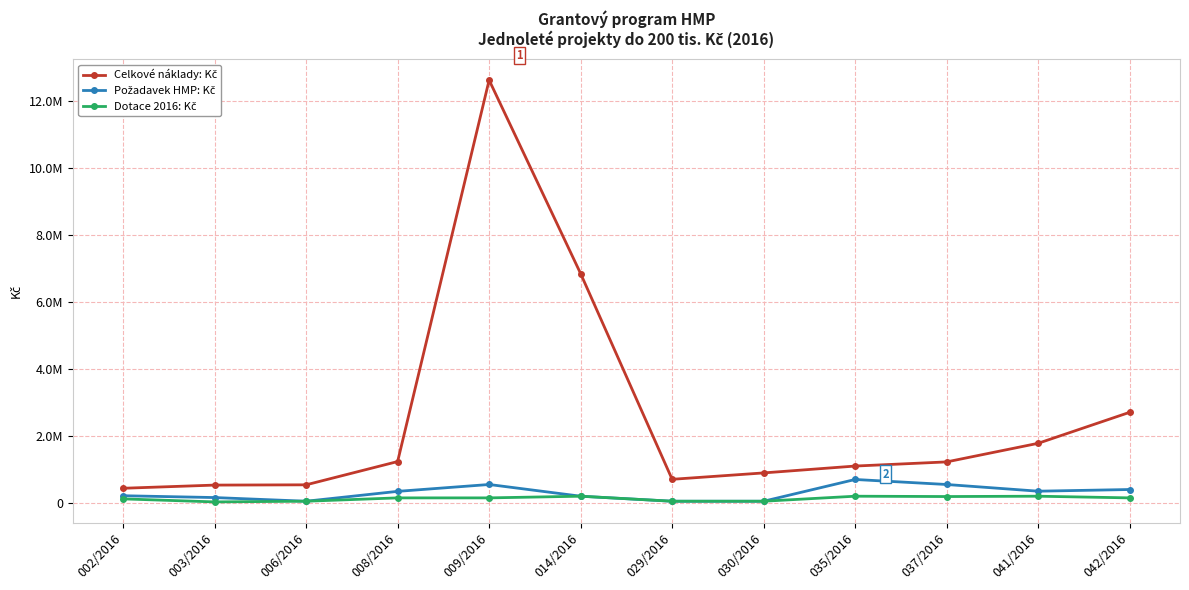

Is this an area chart (filled region under the line)?

No